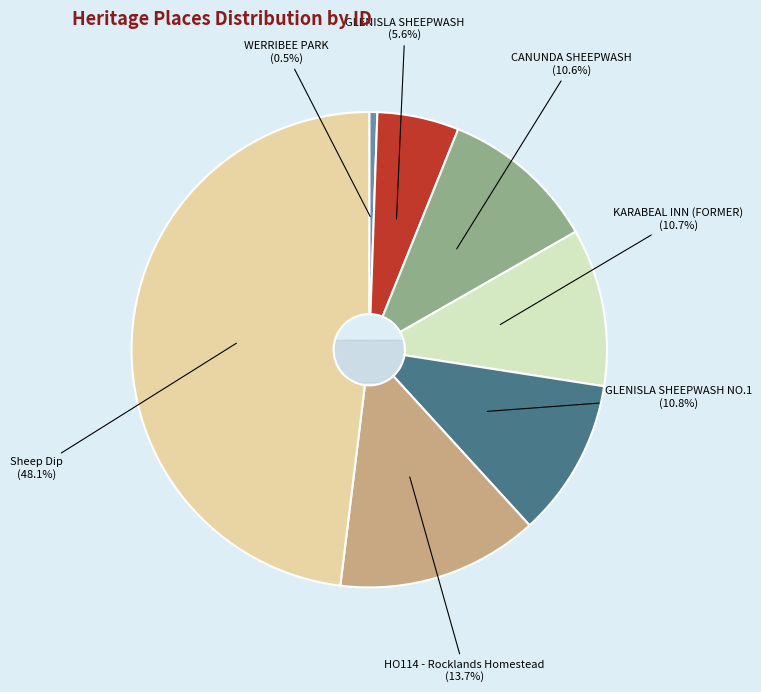

Count the number of slices in the pie.

7